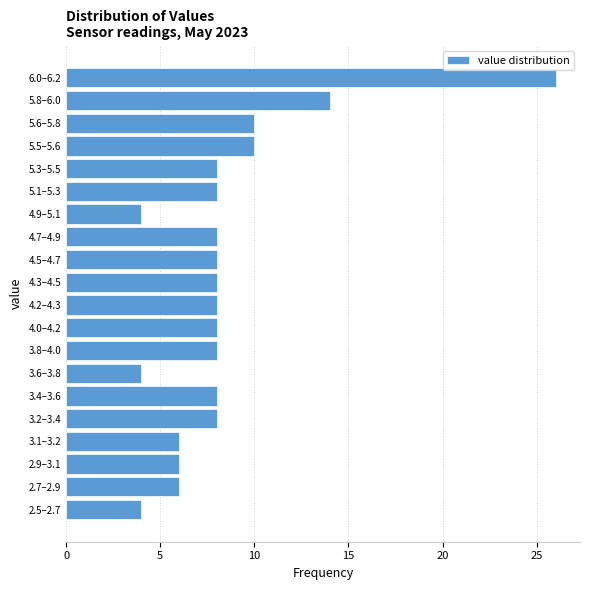

Reading bottom to top, list all the values displayed in this chart.

2.5–2.7=4	2.7–2.9=6	2.9–3.1=6	3.1–3.2=6	3.2–3.4=8	3.4–3.6=8	3.6–3.8=4	3.8–4.0=8	4.0–4.2=8	4.2–4.3=8	4.3–4.5=8	4.5–4.7=8	4.7–4.9=8	4.9–5.1=4	5.1–5.3=8	5.3–5.5=8	5.5–5.6=10	5.6–5.8=10	5.8–6.0=14	6.0–6.2=26